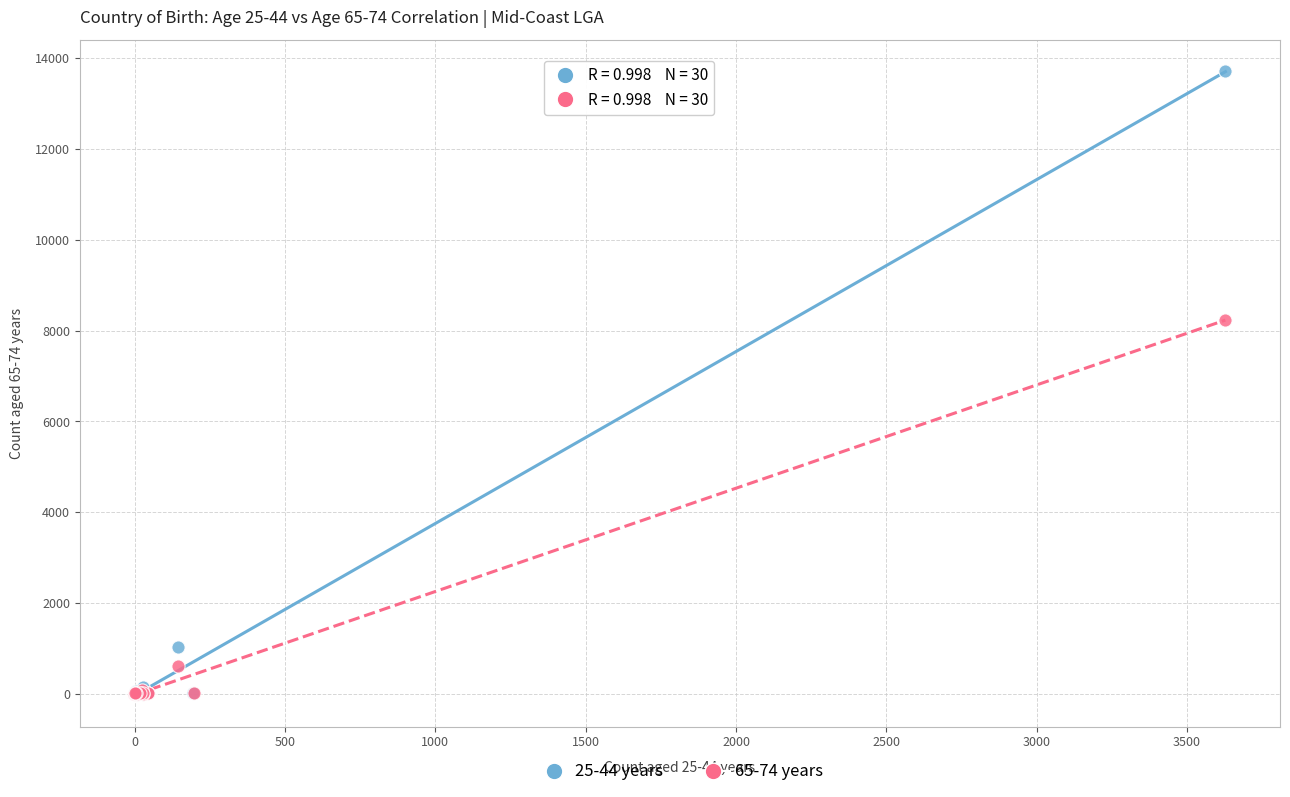

What are all the series names shown in the legend?

25-44 years, 65-74 years